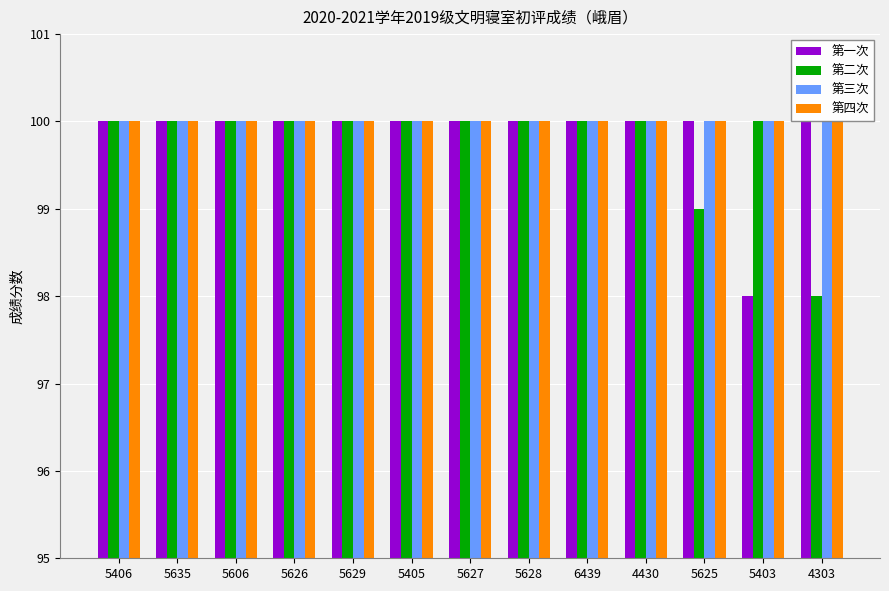

What is the sum of the 第二次 values at 5403 and 5406?

200